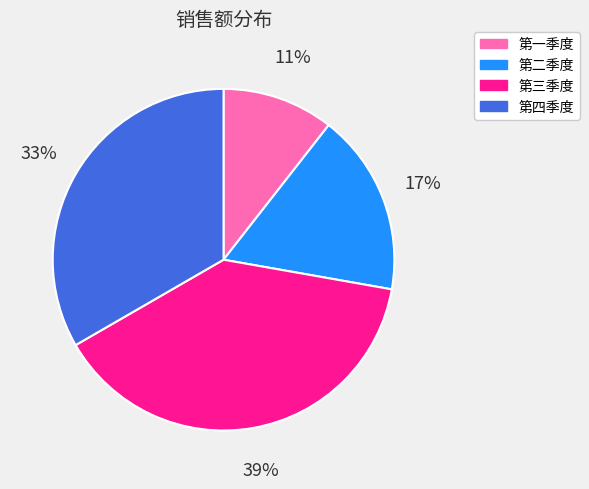

Do 第四季度 and 第三季度 together represent more than half of the pie?

Yes